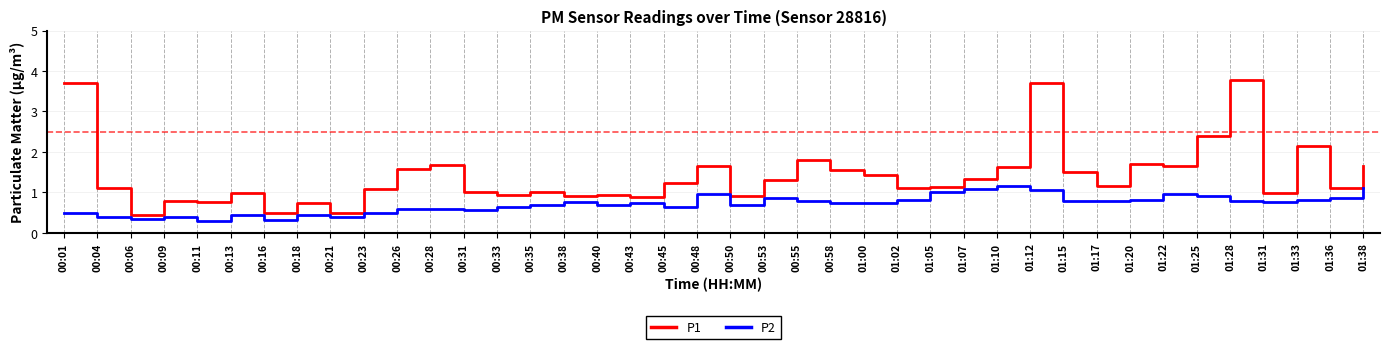

What is the sum of the P1 values at 00:48 and 01:17?

2.8